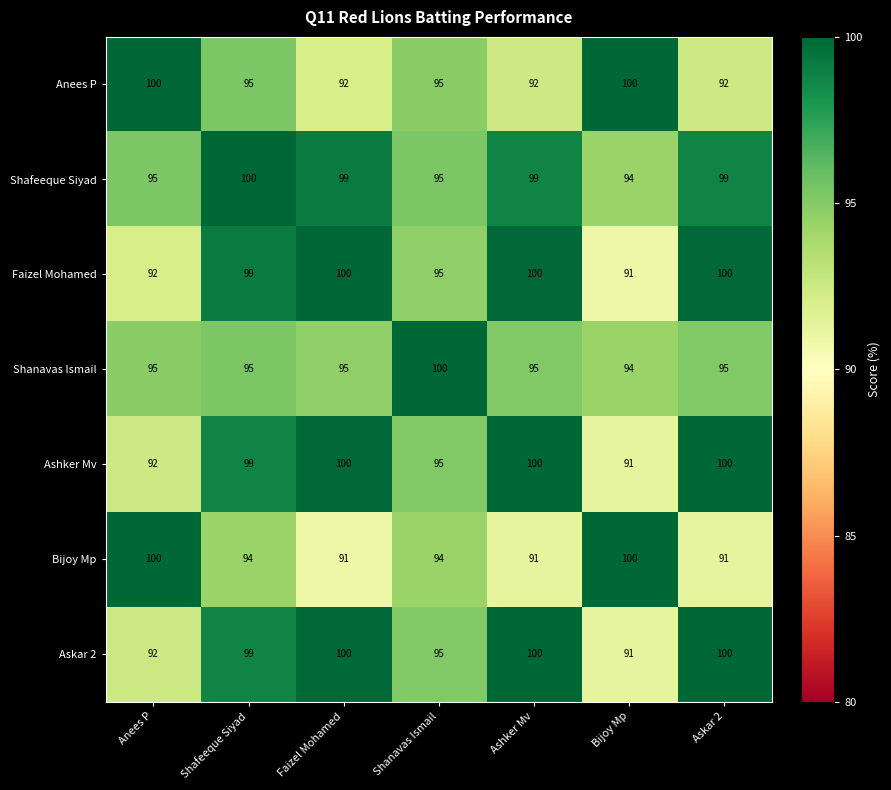

What is the total value across all series at Anees P?

666